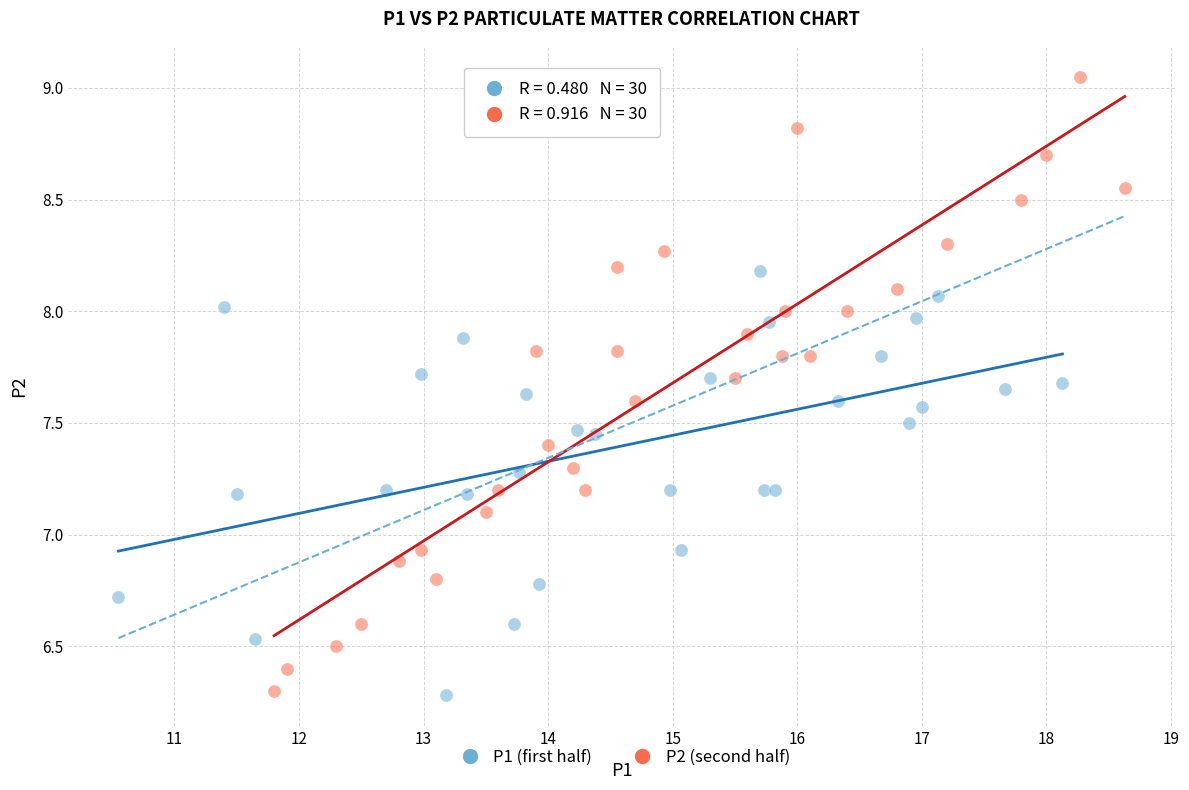

Which series has the widest spread of Y values?

P2 (second half)